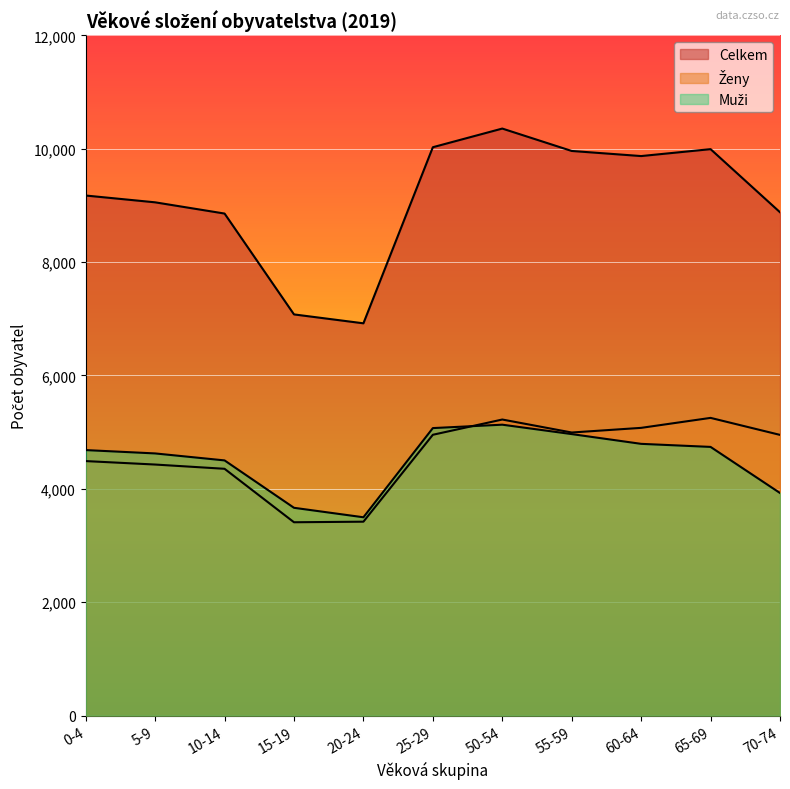

What is the difference between the Muži values at 55-59 and 60-64?

172